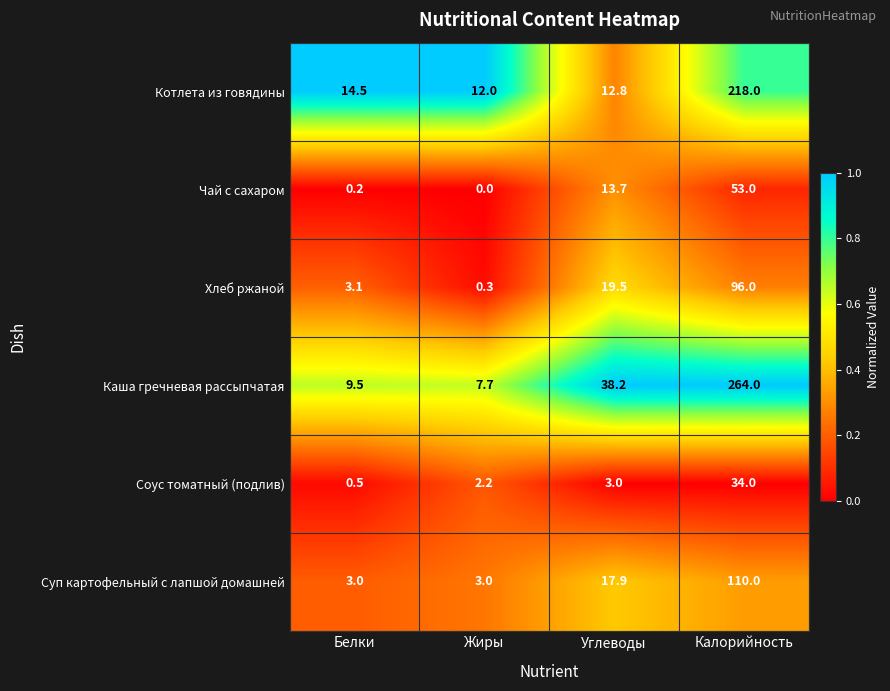

Which series has the largest total across all categories?

Каша гречневая рассыпчатая